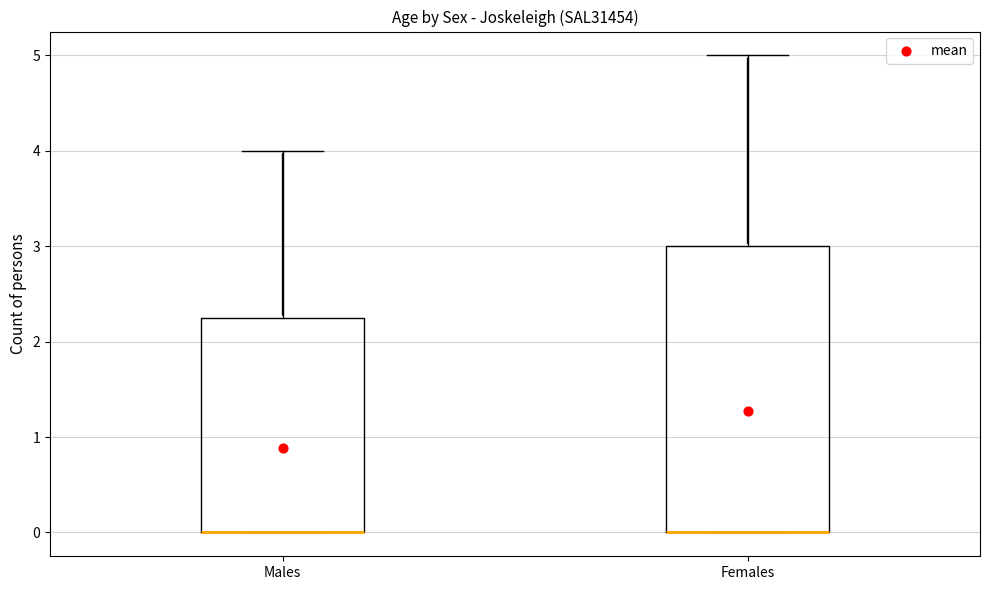

Reading left to right, transcribe this box plot: for each box, give where its median line is, the range the box spans, and where its two whiskers end, as read against the y-axis. The values are not printed on the chart, so give them approximately, as read against the axis.

Males: median 0.0 (drawn on the box's lower edge), box 0.0 to 2.3, whiskers 0.0 to 4.0
Females: median 0.0 (drawn on the box's lower edge), box 0.0 to 3.0, whiskers 0.0 to 5.0